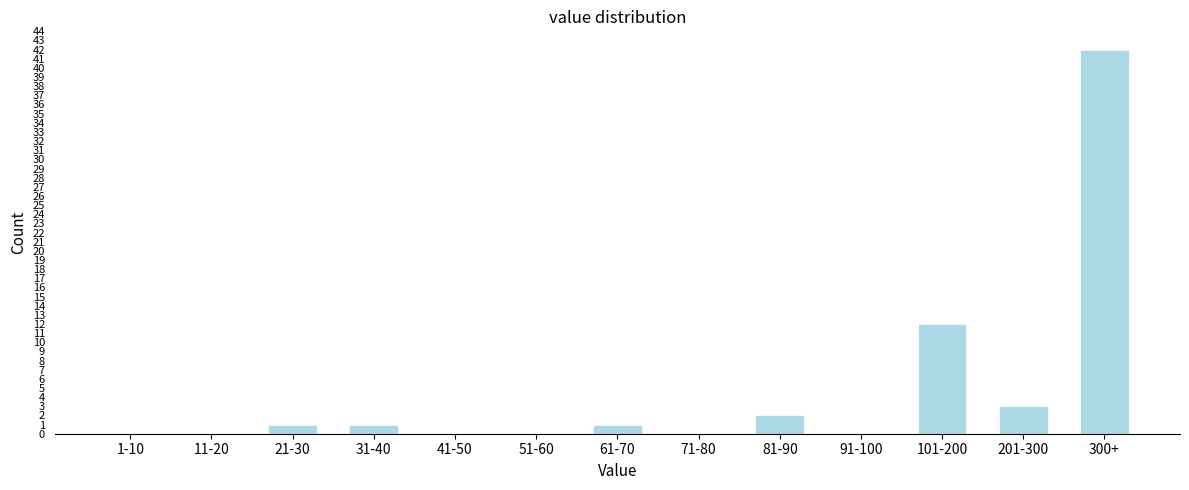

Reading left to right, list all the values displayed in this chart.

1-10=0	11-20=0	21-30=1	31-40=1	41-50=0	51-60=0	61-70=1	71-80=0	81-90=2	91-100=0	101-200=12	201-300=3	300+=42